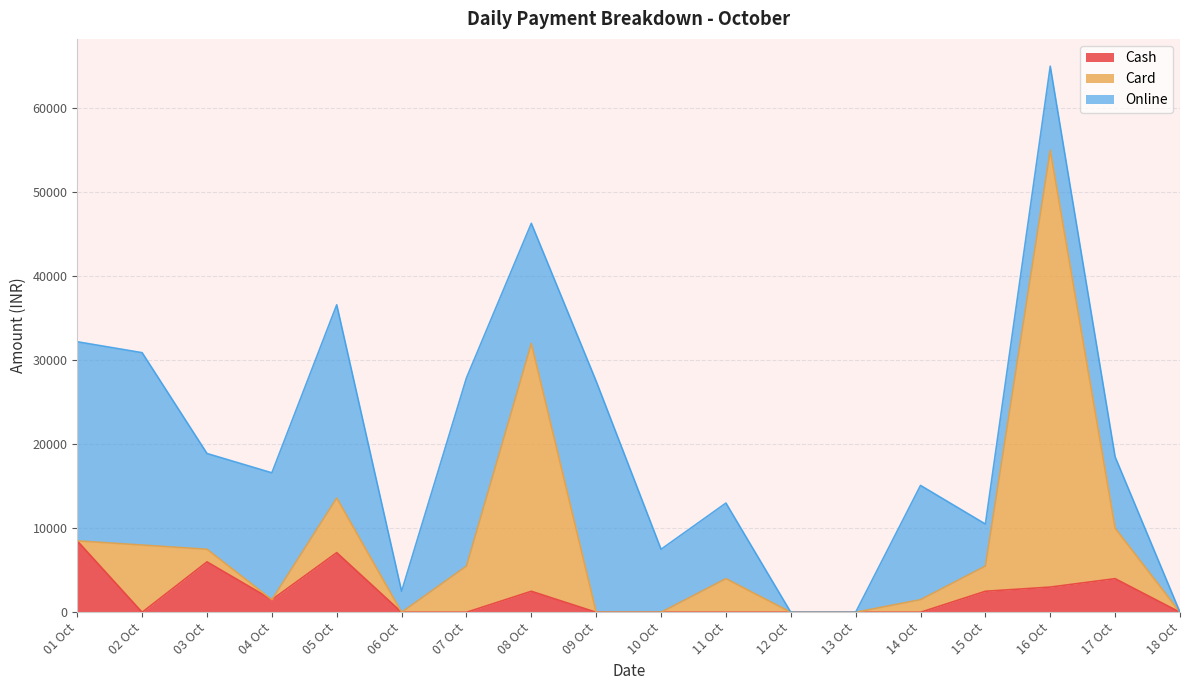

At which category is the sum across all series the highest?

16 Oct